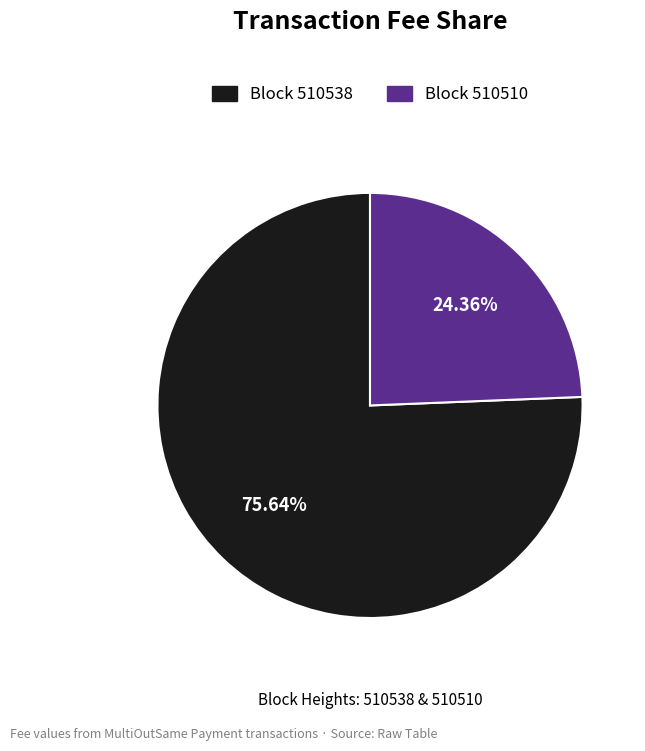

Is there any slice that represents more than half of the pie?

Yes